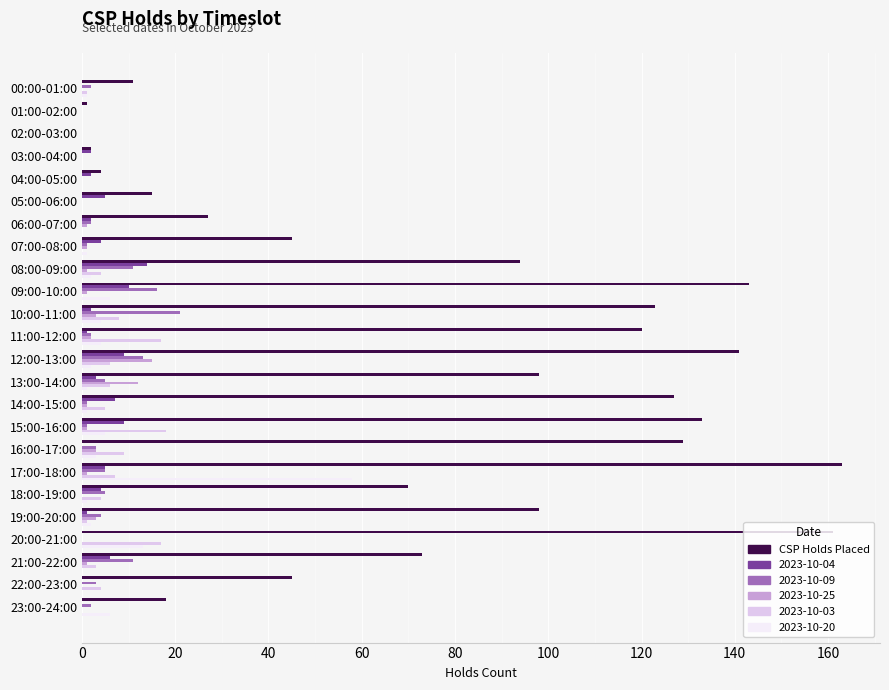

Between 08:00-09:00 and 20:00-21:00, which series saw the biggest shift?

CSP Holds Placed